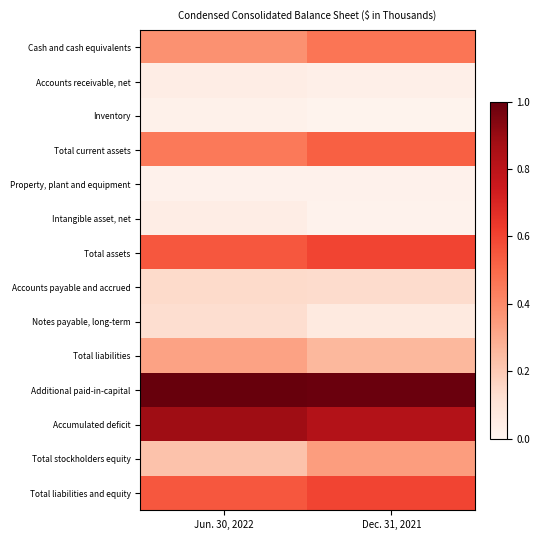

Reading left to right, transcribe all the data shown in this chart.

Cash and cash equivalents: Jun. 30, 2022=0.4	Dec. 31, 2021=0.5
Accounts receivable, net: Jun. 30, 2022=0.0	Dec. 31, 2021=0.0
Inventory: Jun. 30, 2022=0.0	Dec. 31, 2021=0.0
Total current assets: Jun. 30, 2022=0.5	Dec. 31, 2021=0.5
Property, plant and equipment: Jun. 30, 2022=0.0	Dec. 31, 2021=0.0
Intangible asset, net: Jun. 30, 2022=0.0	Dec. 31, 2021=0.0
Total assets: Jun. 30, 2022=0.6	Dec. 31, 2021=0.6
Accounts payable and accrued: Jun. 30, 2022=0.1	Dec. 31, 2021=0.1
Notes payable, long-term: Jun. 30, 2022=0.1	Dec. 31, 2021=0.1
Total liabilities: Jun. 30, 2022=0.3	Dec. 31, 2021=0.3
Additional paid-in-capital: Jun. 30, 2022=1.0	Dec. 31, 2021=1.0
Accumulated deficit: Jun. 30, 2022=0.9	Dec. 31, 2021=0.8
Total stockholders equity: Jun. 30, 2022=0.2	Dec. 31, 2021=0.3
Total liabilities and equity: Jun. 30, 2022=0.6	Dec. 31, 2021=0.6